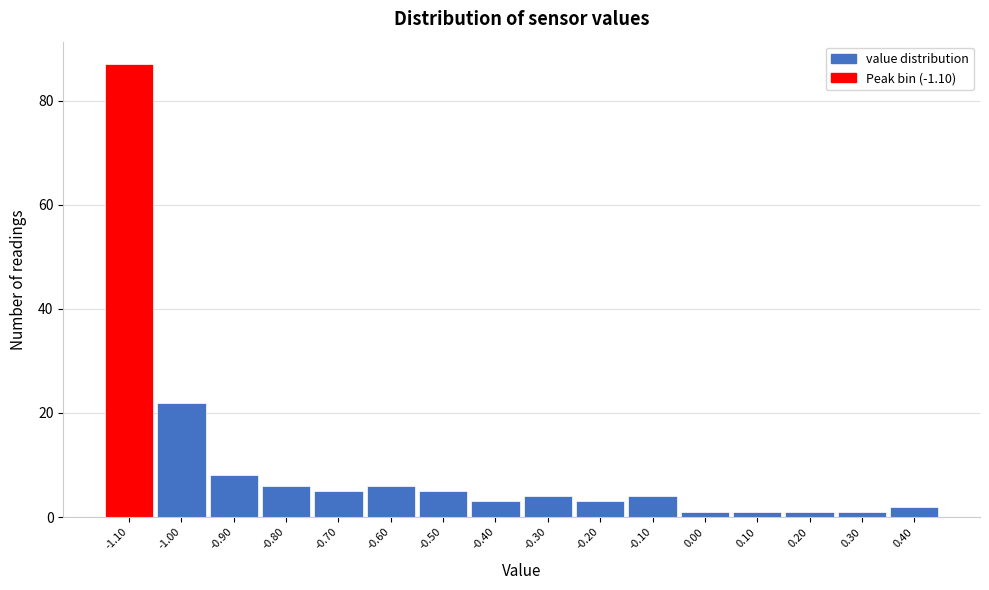

How tall is the bar that spans -0.95 to -0.85 on the x-axis? The values are not printed on the chart, so give them approximately, as read against the axis.

8